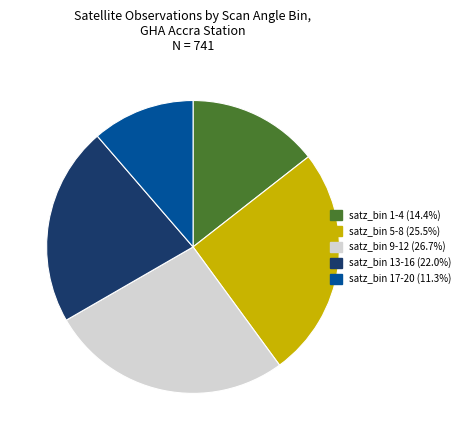

Is there any slice that represents more than half of the pie?

No